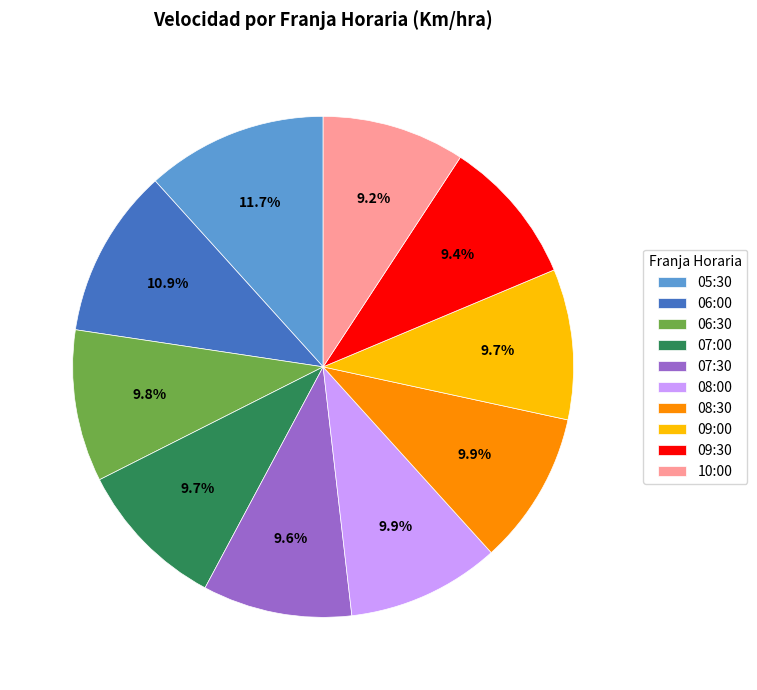

Which category has the biggest portion of the pie?

05:30